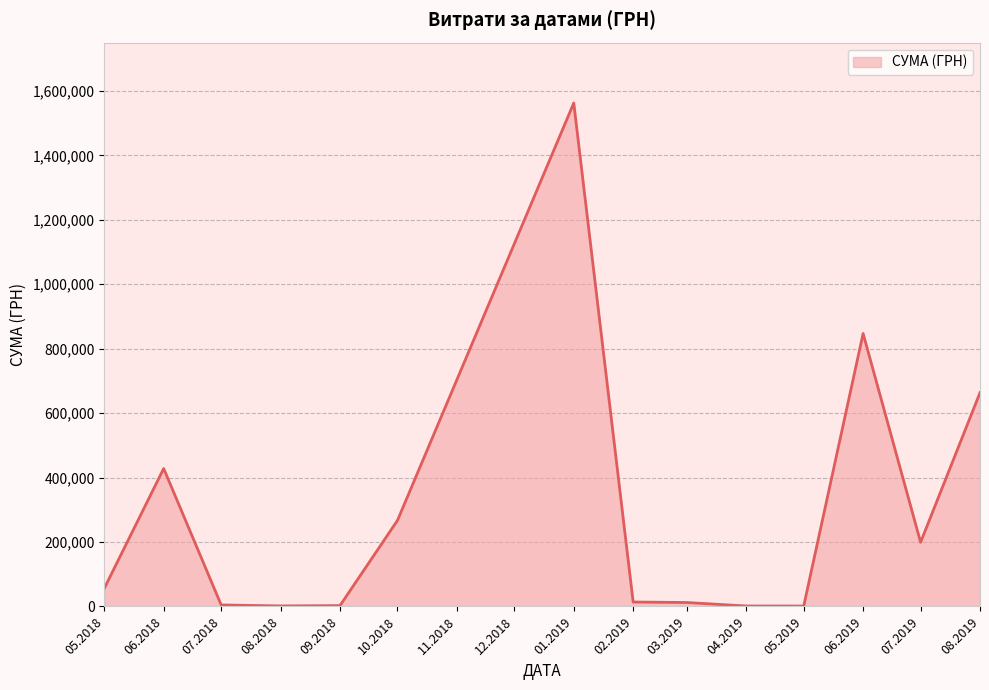

The value at 06.2018 is 642766.0. True or false?

False